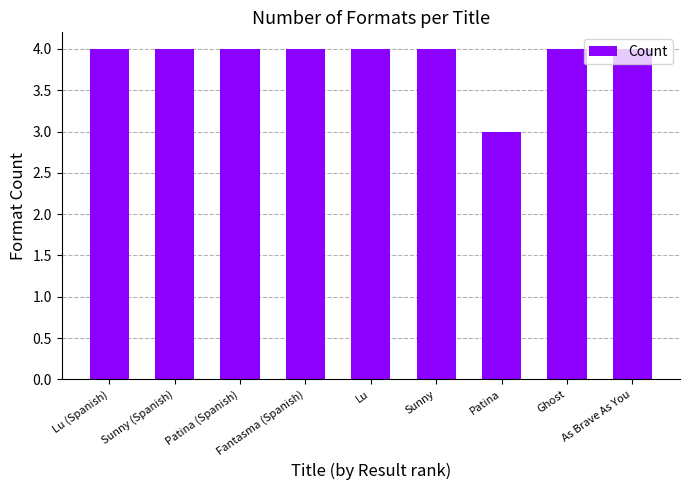

Reading right to left, what are all the values shown in this chart?

4	4	3	4	4	4	4	4	4